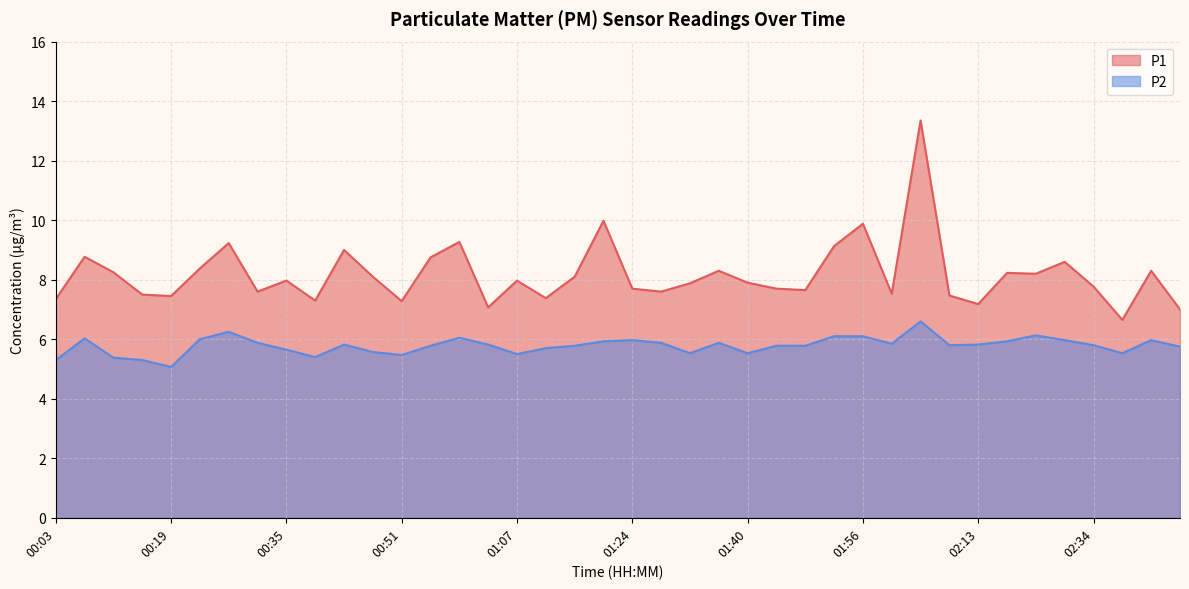

What is the highest value of the P1 series?

13.3